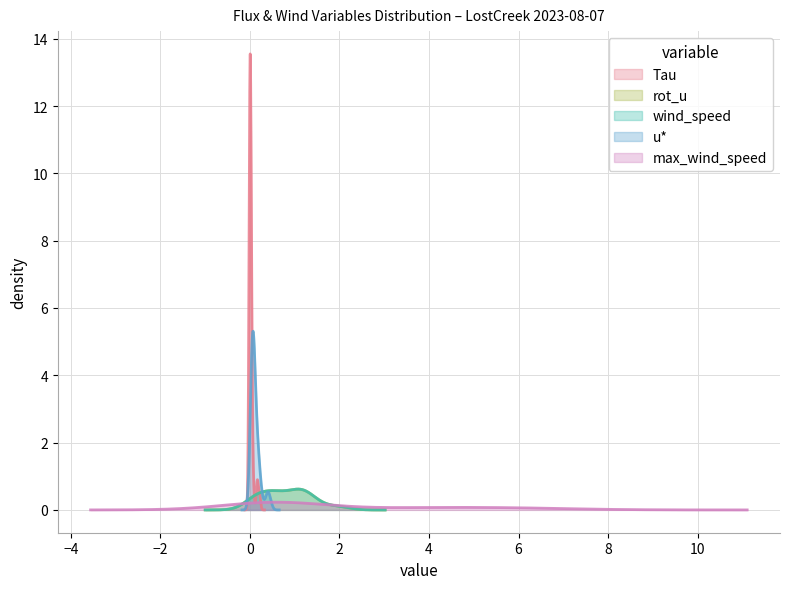

Which series has the largest total across all categories?

max_wind_speed